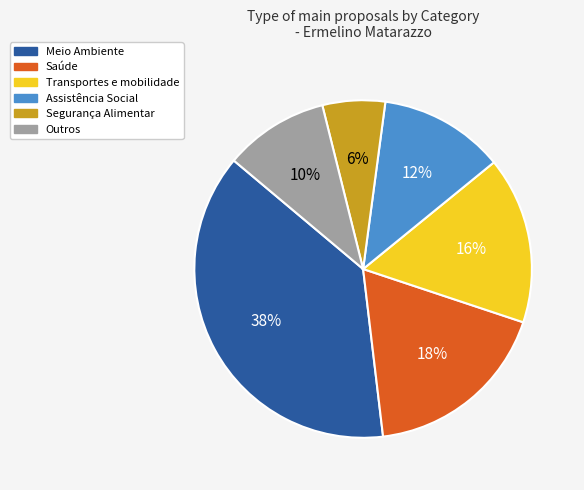

Rank the categories by value from lowest to highest.

Segurança Alimentar, Outros, Assistência Social, Transportes e mobilidade, Saúde, Meio Ambiente